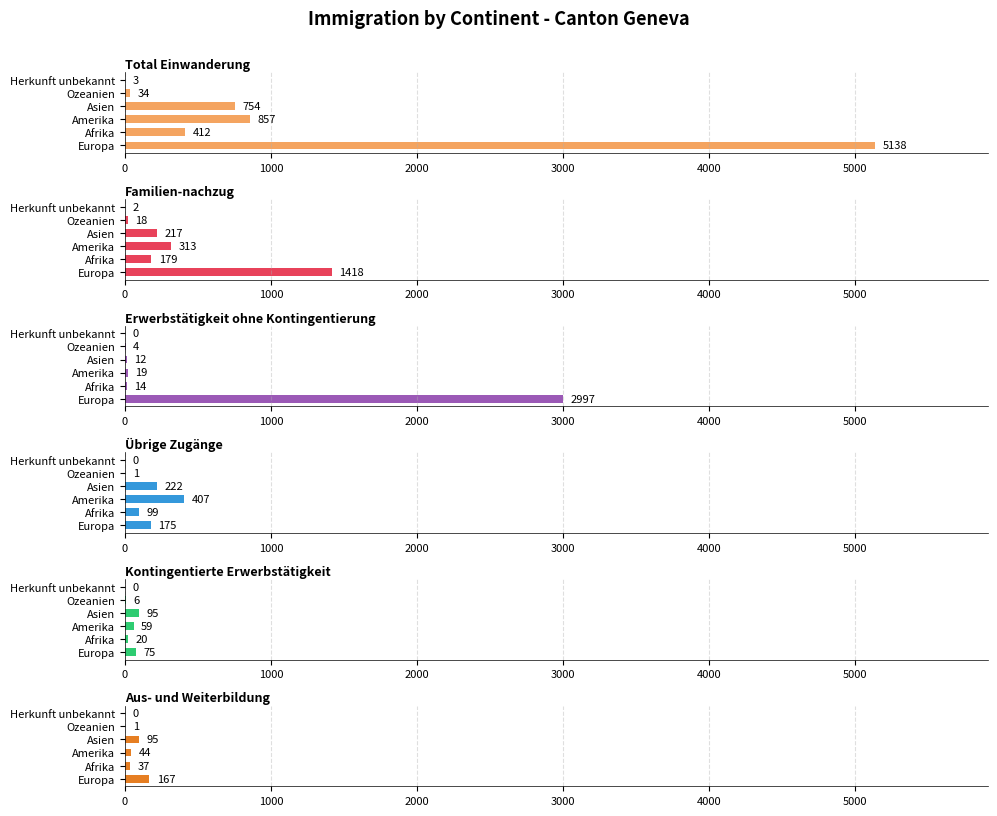

Which series has the largest range (max minus min)?

Total Einwanderung